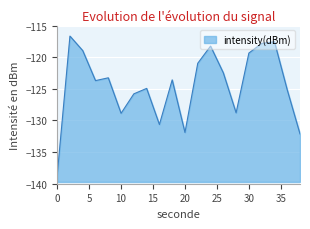

Between 8 and 28, which is larger?

8